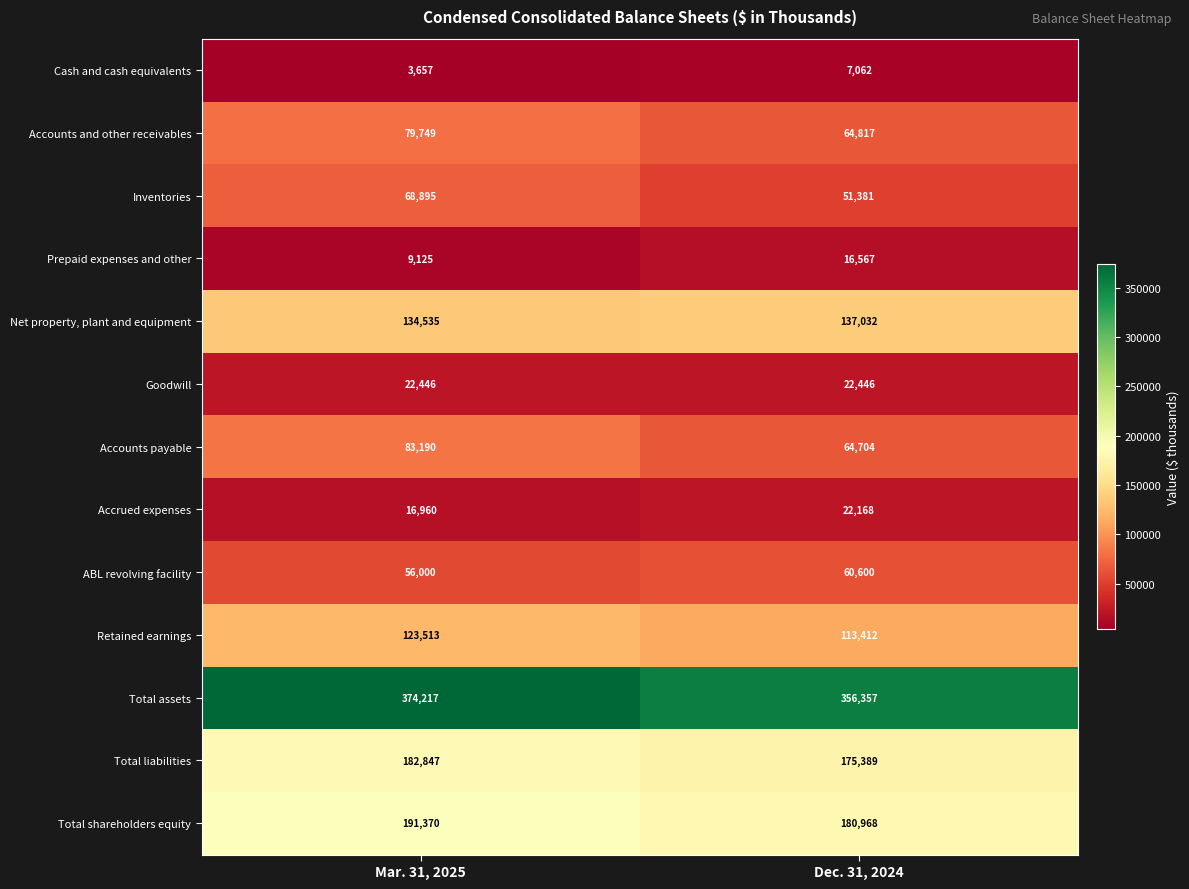

Reading left to right, transcribe all the data shown in this chart.

Cash and cash equivalents: Mar. 31, 2025=3657	Dec. 31, 2024=7062
Accounts and other receivables: Mar. 31, 2025=79749	Dec. 31, 2024=64817
Inventories: Mar. 31, 2025=68895	Dec. 31, 2024=51381
Prepaid expenses and other: Mar. 31, 2025=9125	Dec. 31, 2024=16567
Net property, plant and equipment: Mar. 31, 2025=134535	Dec. 31, 2024=137032
Goodwill: Mar. 31, 2025=22446	Dec. 31, 2024=22446
Accounts payable: Mar. 31, 2025=83190	Dec. 31, 2024=64704
Accrued expenses: Mar. 31, 2025=16960	Dec. 31, 2024=22168
ABL revolving facility: Mar. 31, 2025=56000	Dec. 31, 2024=60600
Retained earnings: Mar. 31, 2025=123513	Dec. 31, 2024=113412
Total assets: Mar. 31, 2025=374217	Dec. 31, 2024=356357
Total liabilities: Mar. 31, 2025=182847	Dec. 31, 2024=175389
Total shareholders equity: Mar. 31, 2025=191370	Dec. 31, 2024=180968